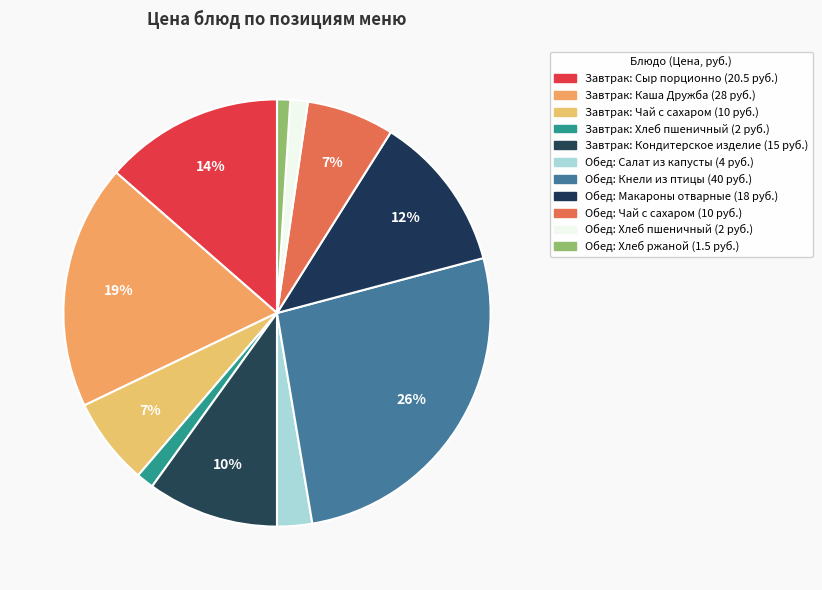

How many slices are in this pie chart?

11